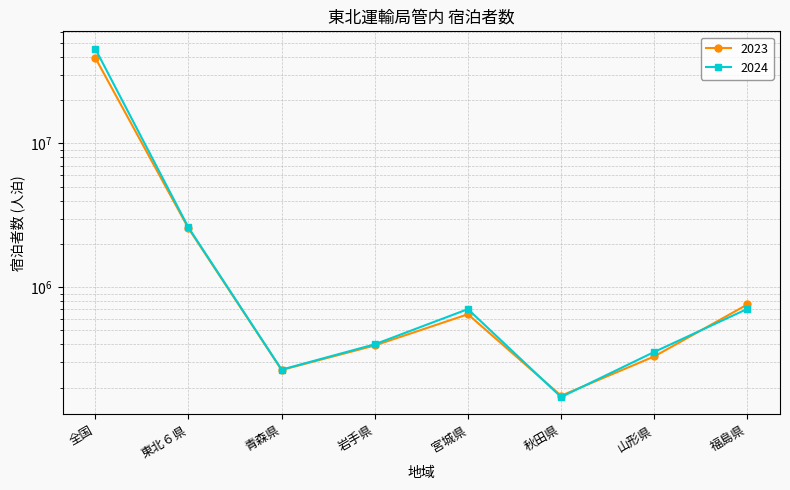

True or false: 2024 has a value of 706420 at 福島県.

True